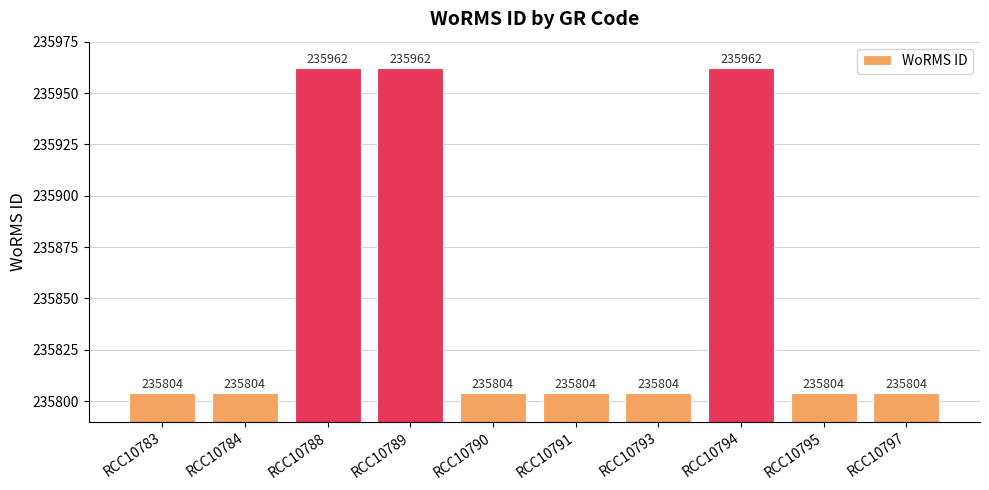

Does the chart contain stacked bars?

No